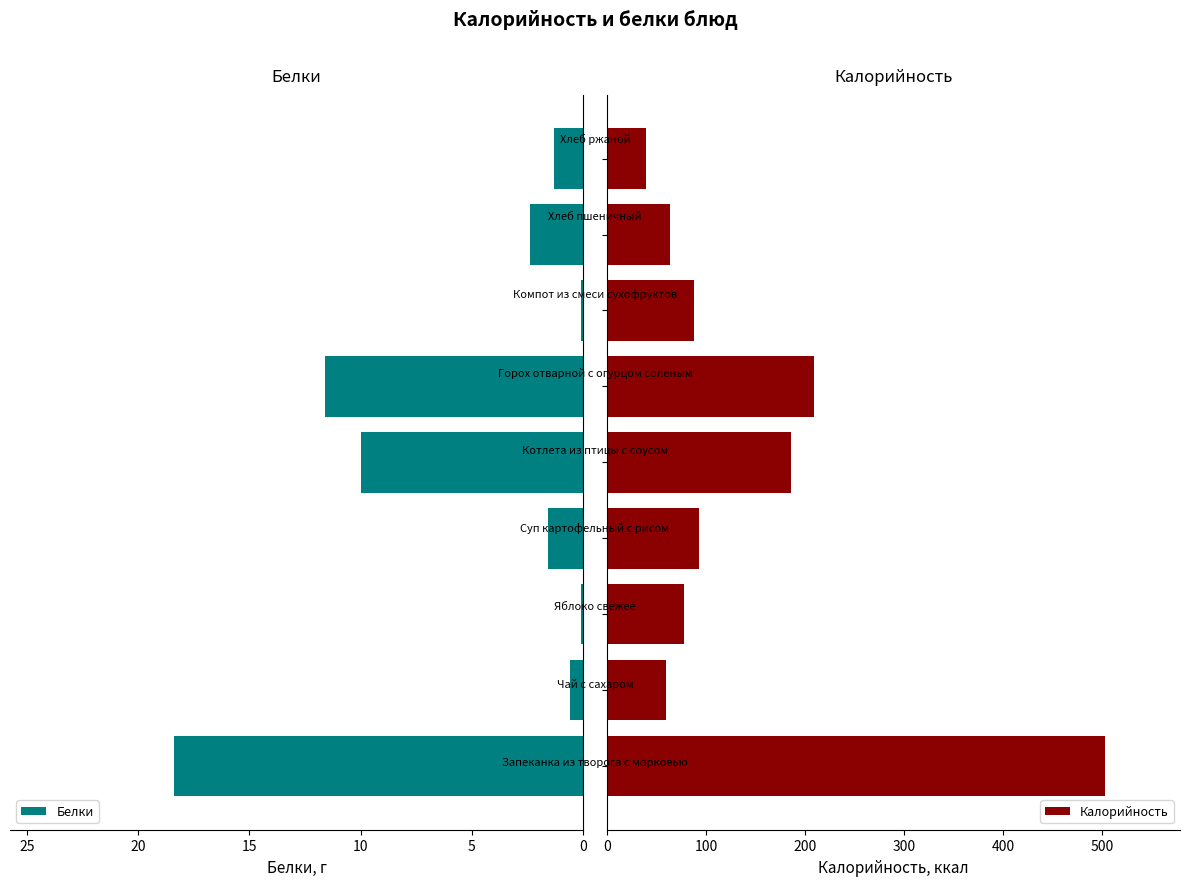

What is the average value of the Калорийность series?

146.6